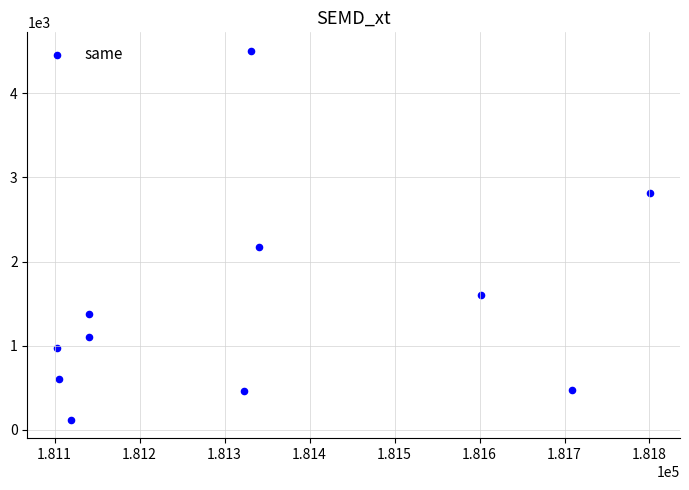

What is the average X value?

181338